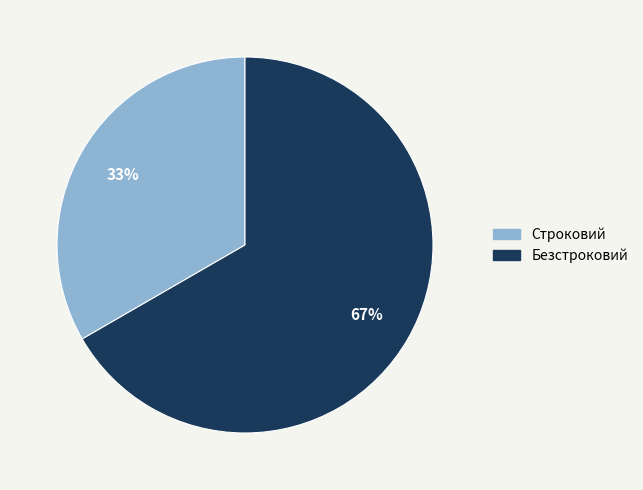

Which has a higher value, Строковий or Безстроковий?

Безстроковий